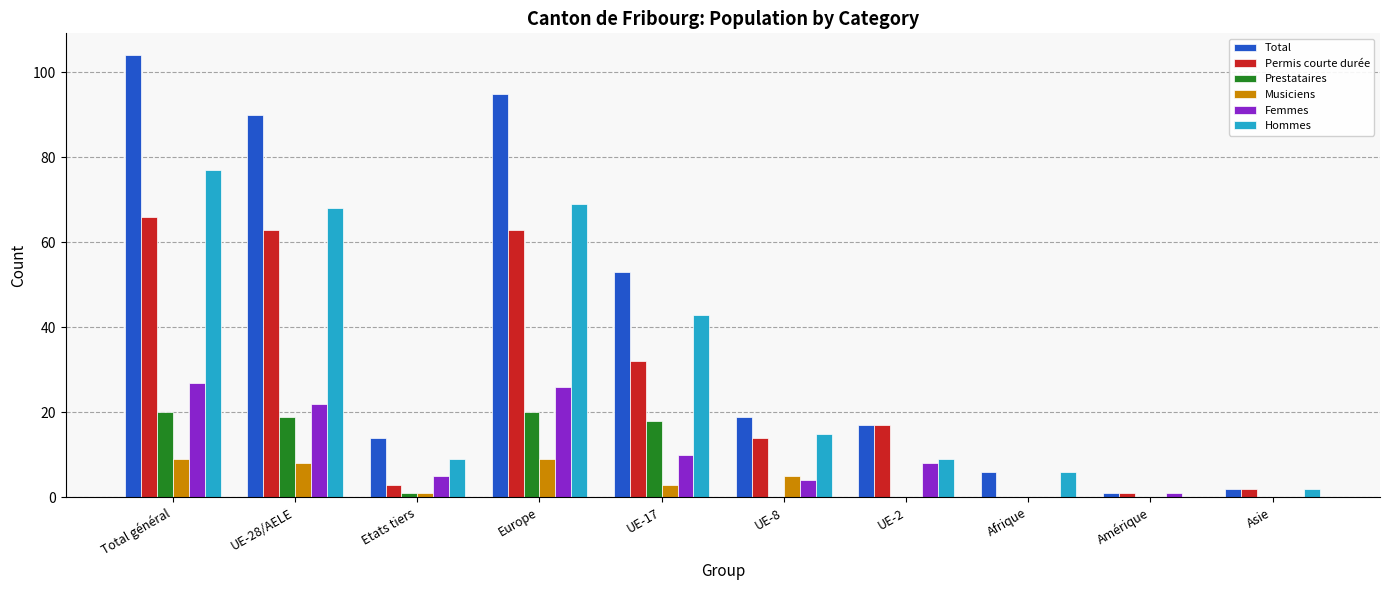

True or false: Musiciens has a value of 0 at Amérique.

True